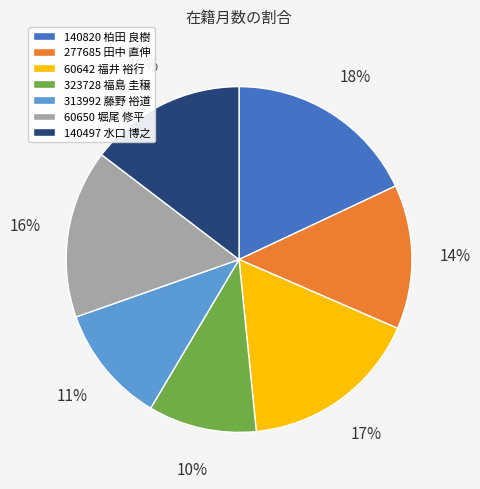

Approximately how many times larger is the value at 313992 藤野 裕道 compared to 60650 堀尾 修平?

0.7